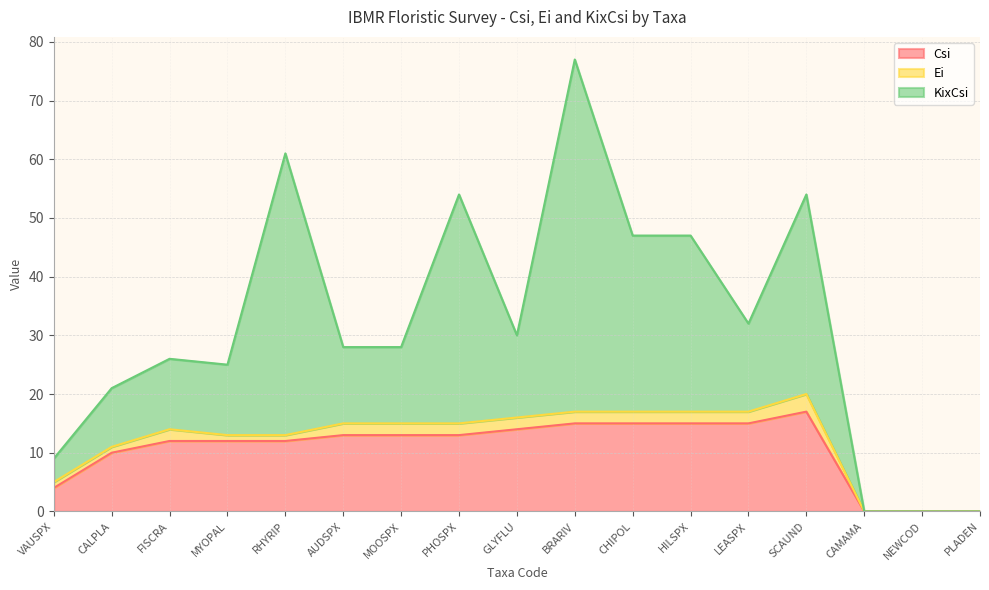

Between VAUSPX and CAMAMA, which is larger?

VAUSPX